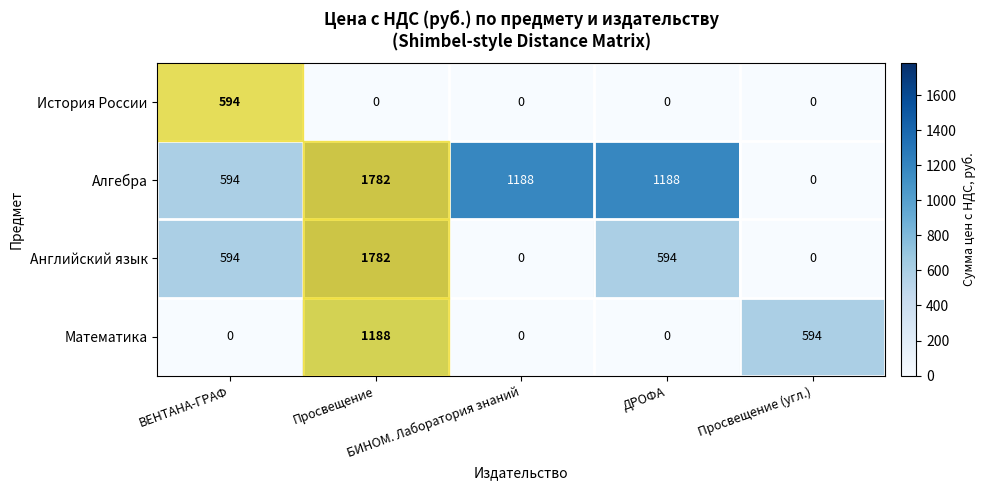

What is the difference between the highest and lowest values at Просвещение?

1782